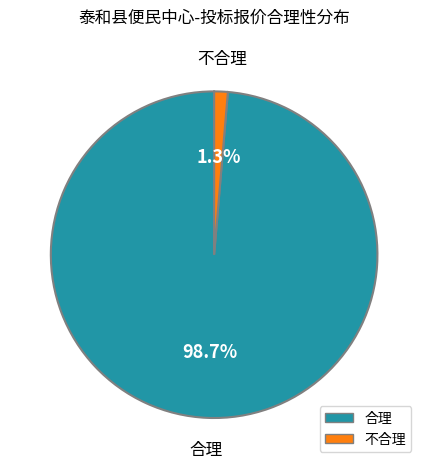

Between 不合理 and 合理, which is larger?

合理